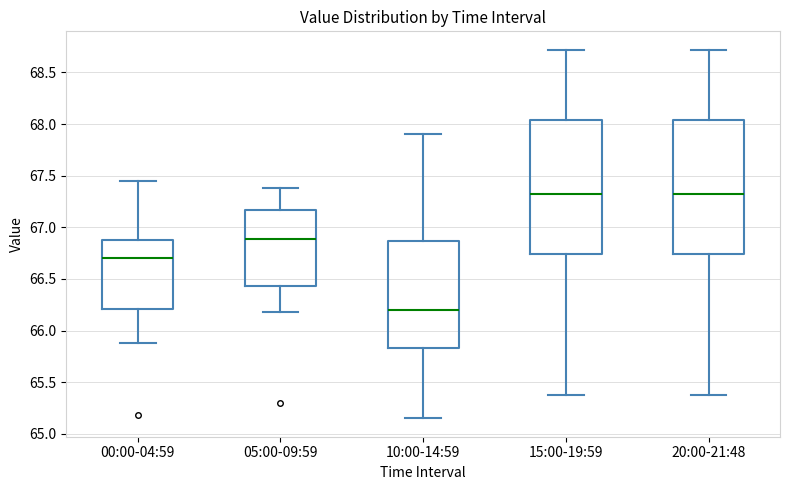

Reading left to right, transcribe this box plot: for each box, give where its median line is, the range the box spans, and where its two whiskers end, as read against the y-axis. The values are not printed on the chart, so give them approximately, as read against the axis.

00:00-04:59: median 66.70, box 66.20 to 66.90, whiskers 65.90 to 67.45
05:00-09:59: median 66.90, box 66.45 to 67.15, whiskers 66.20 to 67.40
10:00-14:59: median 66.20, box 65.85 to 66.85, whiskers 65.15 to 67.90
15:00-19:59: median 67.30, box 66.75 to 68.05, whiskers 65.40 to 68.70
20:00-21:48: median 67.30, box 66.75 to 68.05, whiskers 65.40 to 68.70